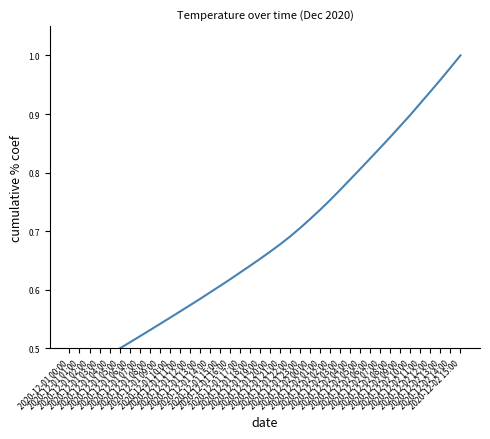

Count the number of data series in this chart.

1